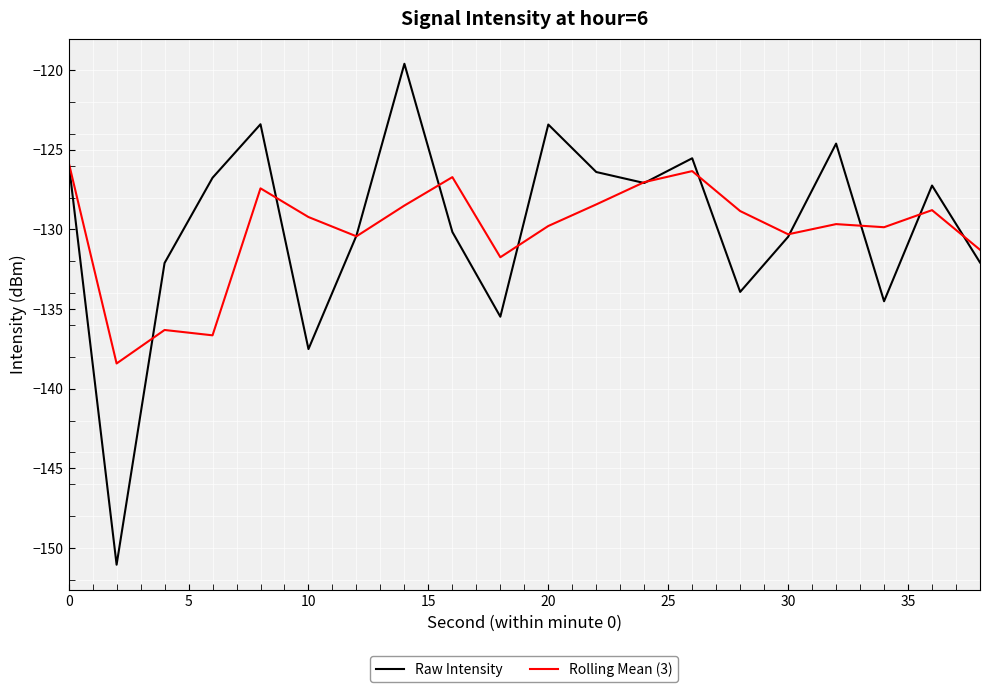

Which series has the widest spread of values?

Raw Intensity